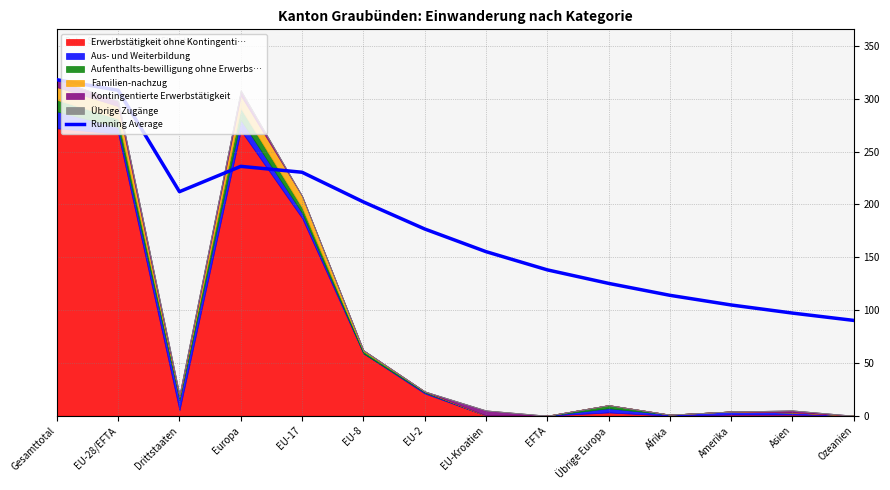

Which has a higher value, EU-Kroatien or EU-8?

EU-8